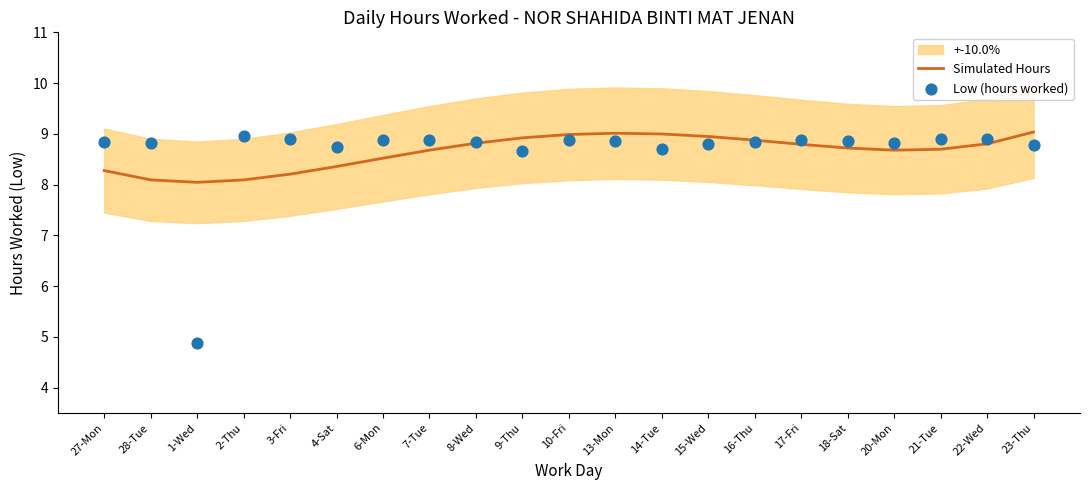

Is the value of Simulated Hours at 27-Mon greater than the value of Low (hours worked) at 9-Thu?

No